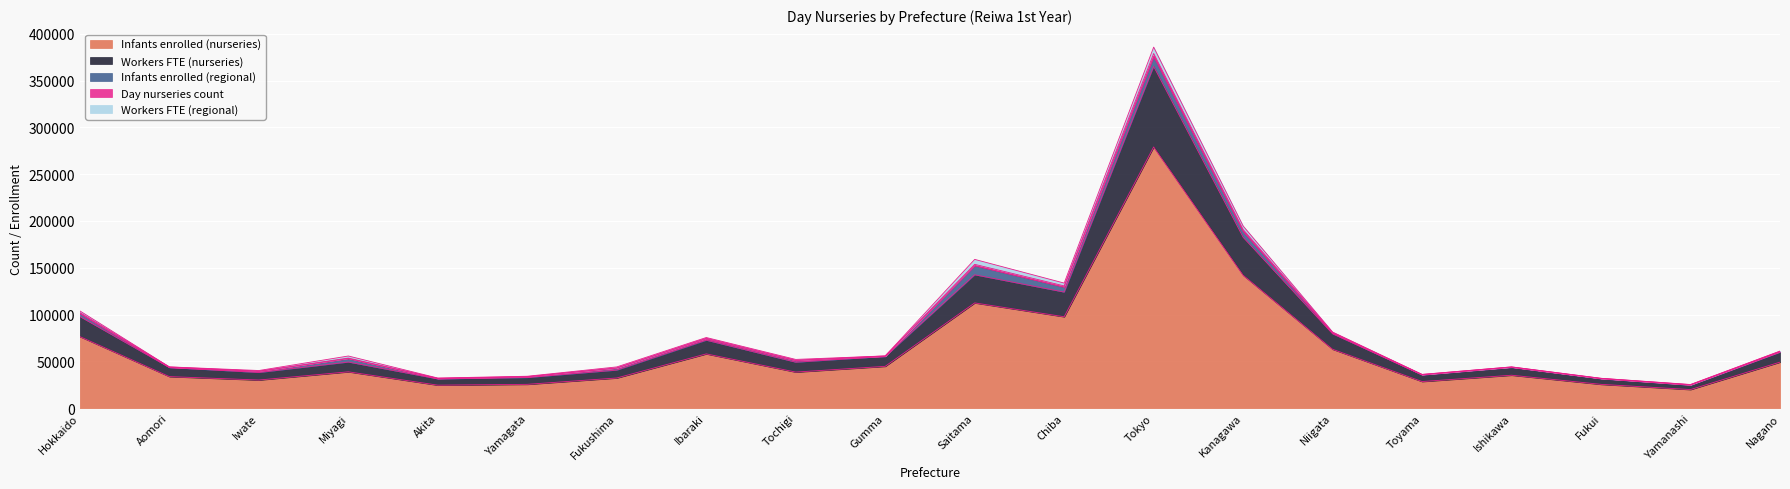

Count the number of categories in the chart.

20